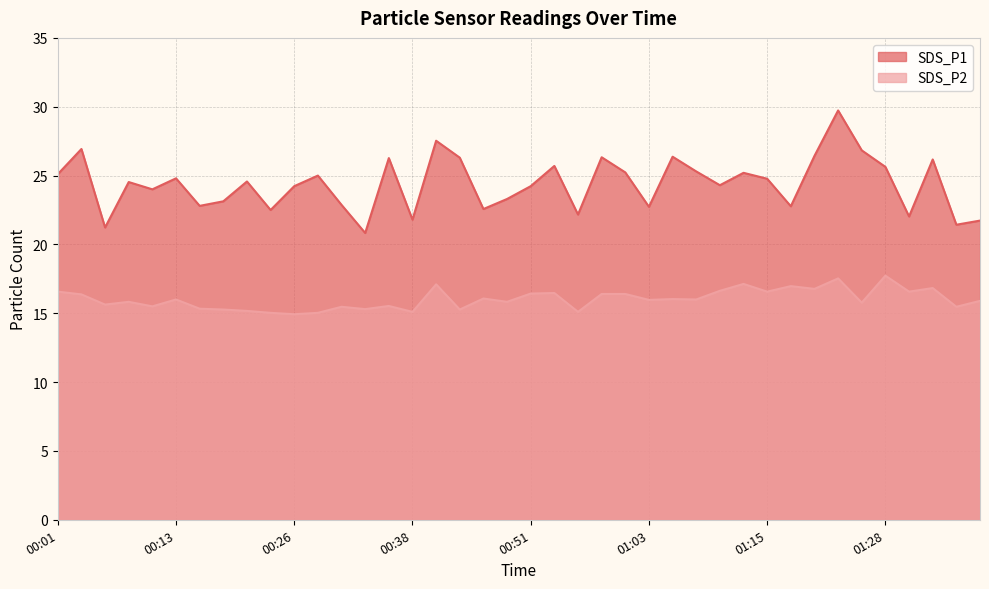

What is the label of the 38th point from the right?

00:06